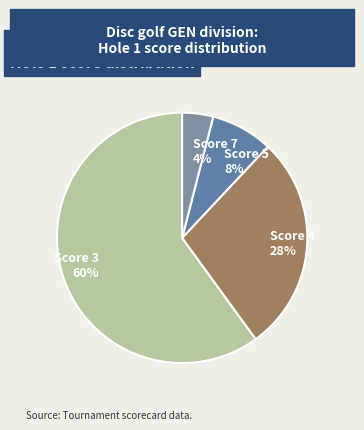

Is Score 3 the majority of the pie?

Yes